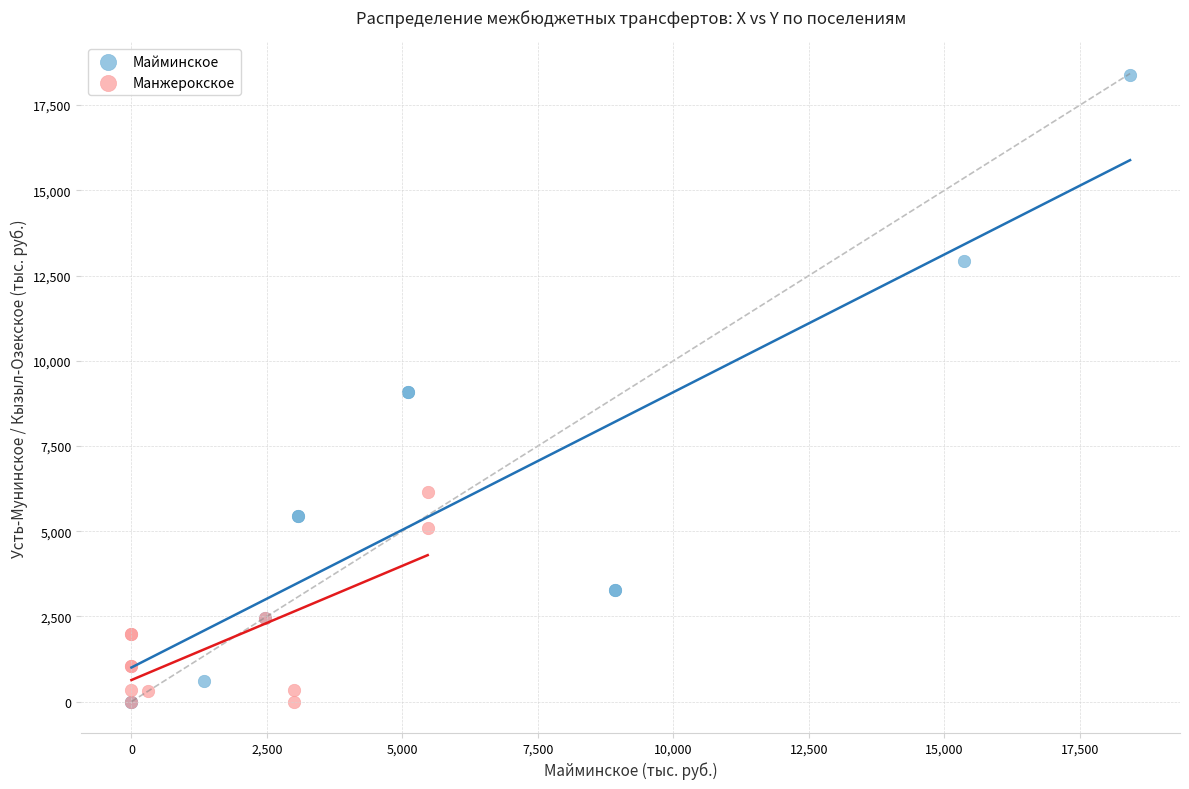

Which series reaches the maximum Y coordinate?

Майминское